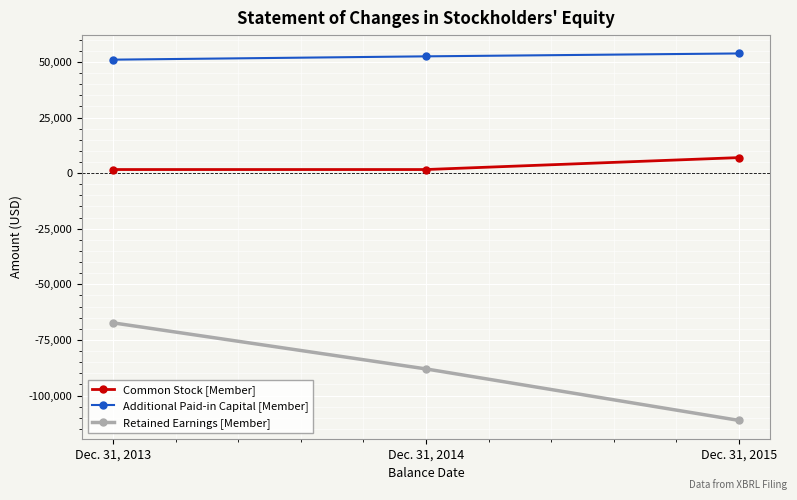

What is the sum of all Additional Paid-in Capital [Member] values?

157392